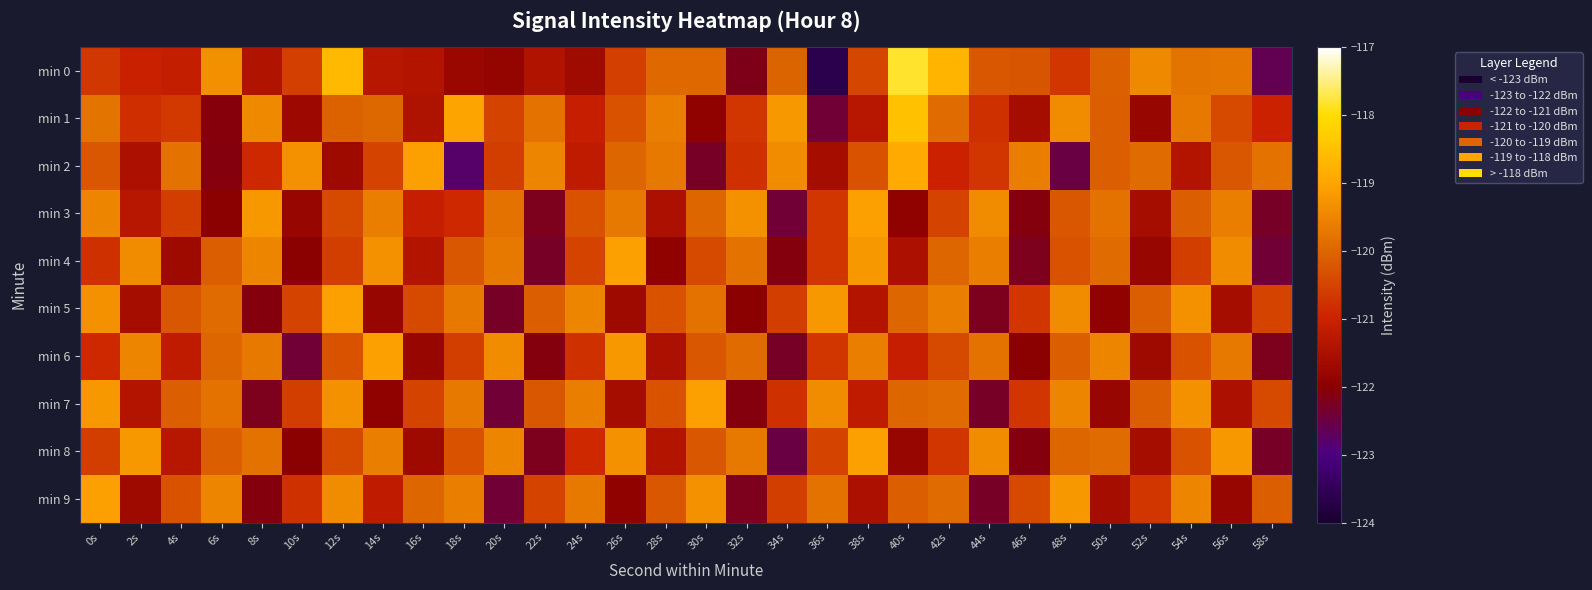

Which series has the largest total across all categories?

min 1